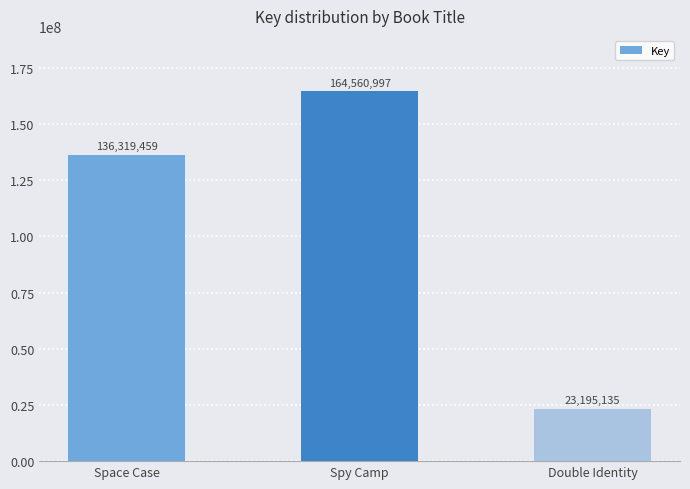

The chart shows a value of 31059627 at Space Case. True or false?

False